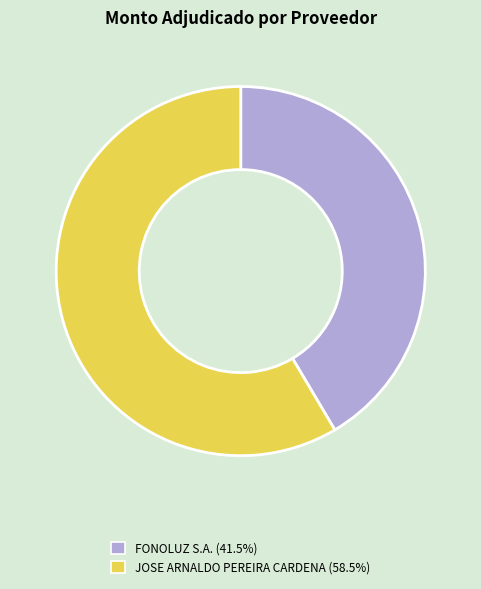

Which category has the biggest portion of the pie?

JOSE ARNALDO PEREIRA CARDENA